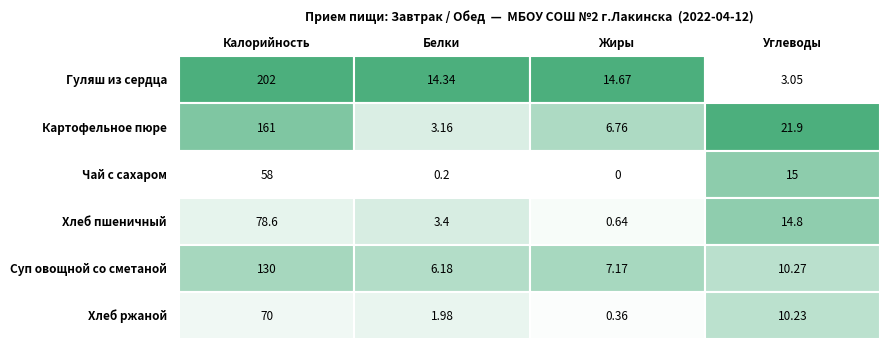

What is the difference between the highest and lowest values at 0?

144.0